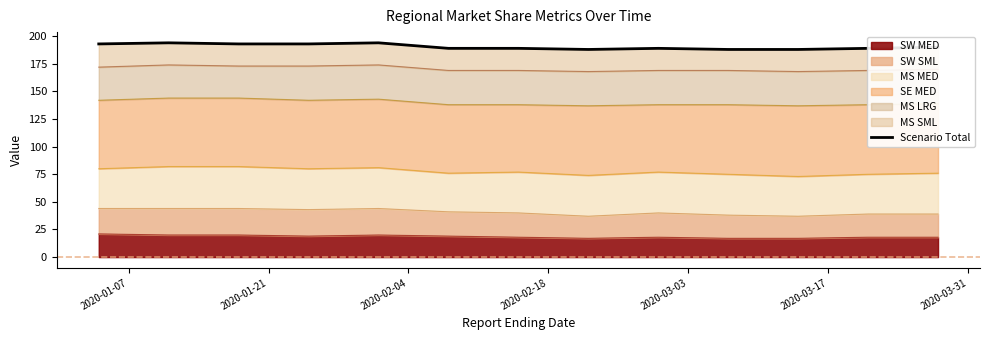

What is the maximum value for SW MED?

21